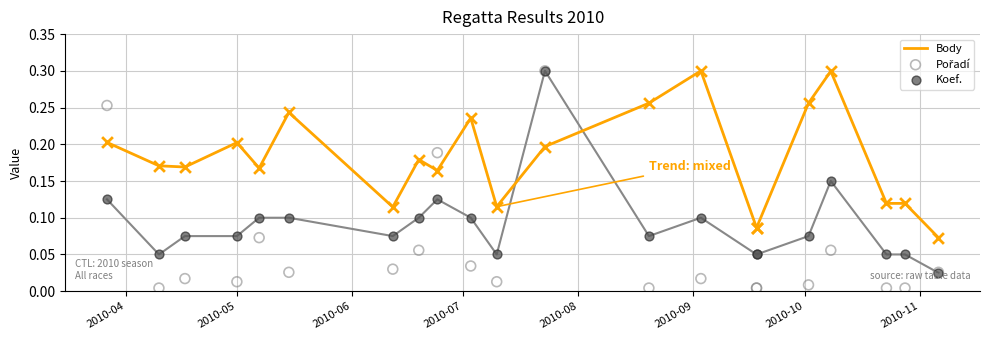

Which series contains the lowest Y value?

Pořadí